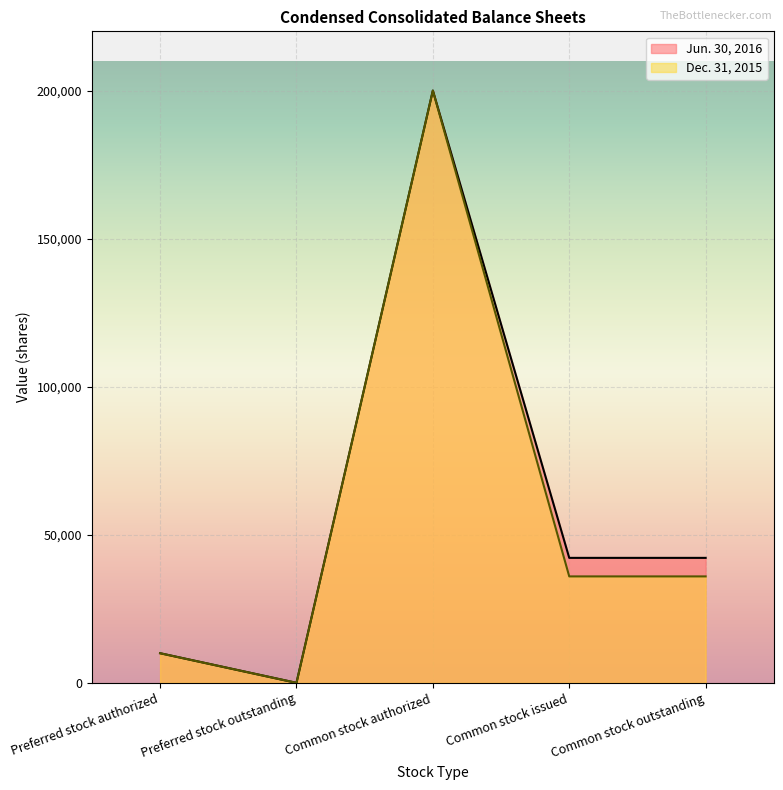

What is the value of the Dec. 31, 2015 point at the 3rd from the left?

200000